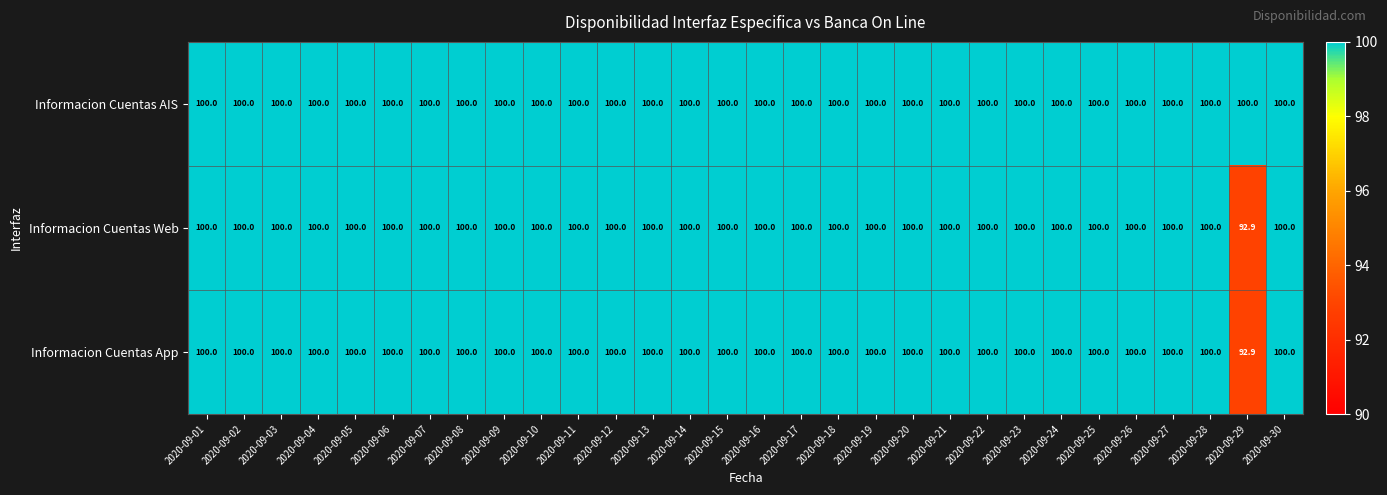

Is it true that Informacion Cuentas App equals 28.0 at 2020-09-30?

False